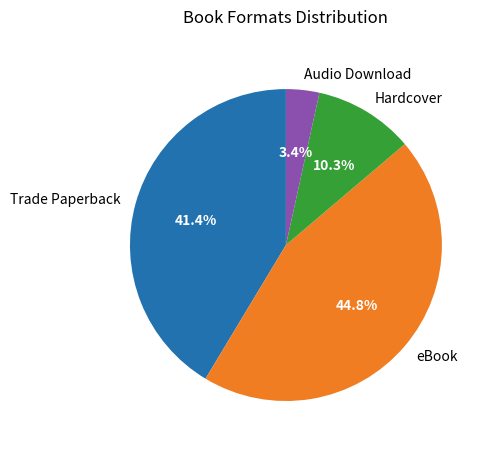

To the nearest percent, what is the average slice percentage?

25%